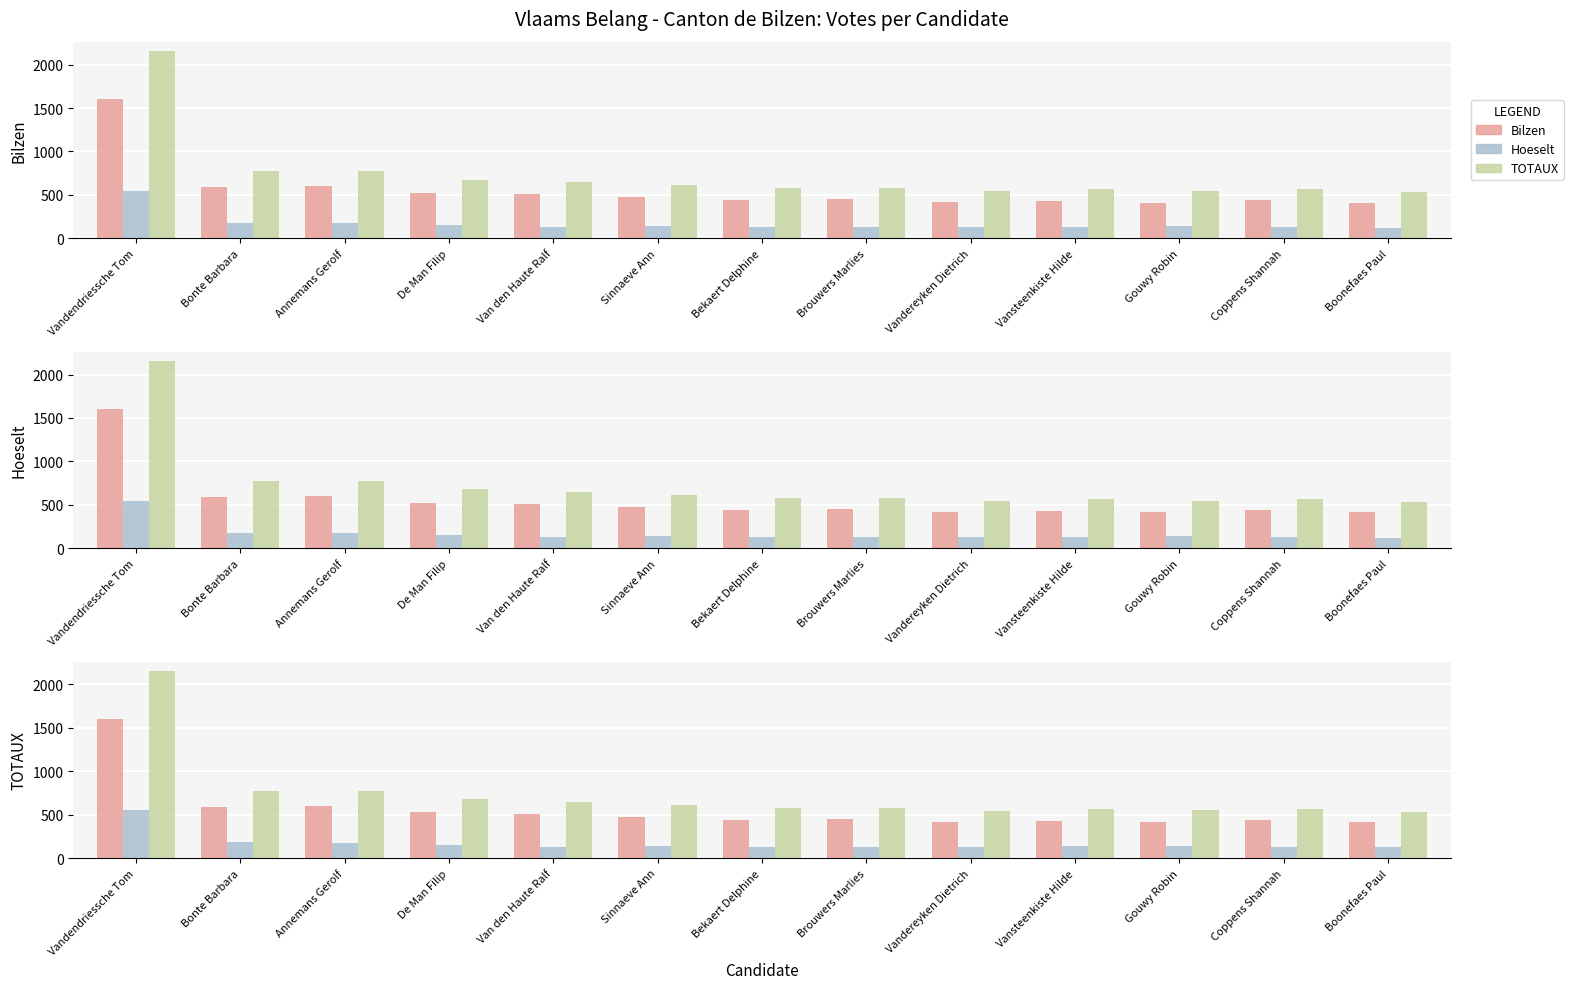

What position from the left is Coppens Shannah?

12